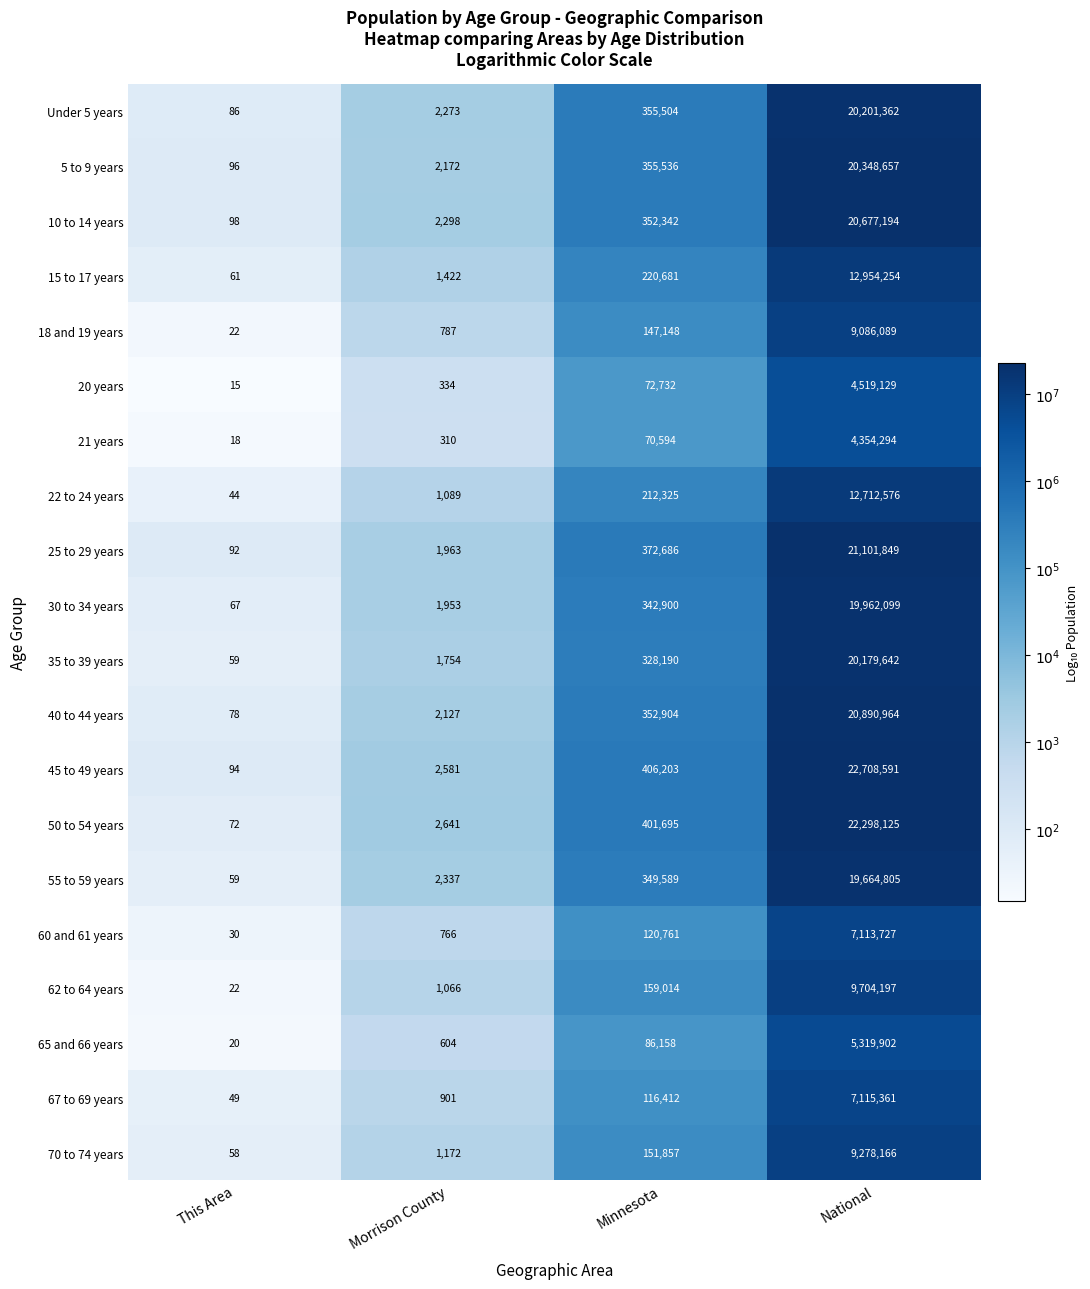

Which series has the largest range (max minus min)?

45 to 49 years